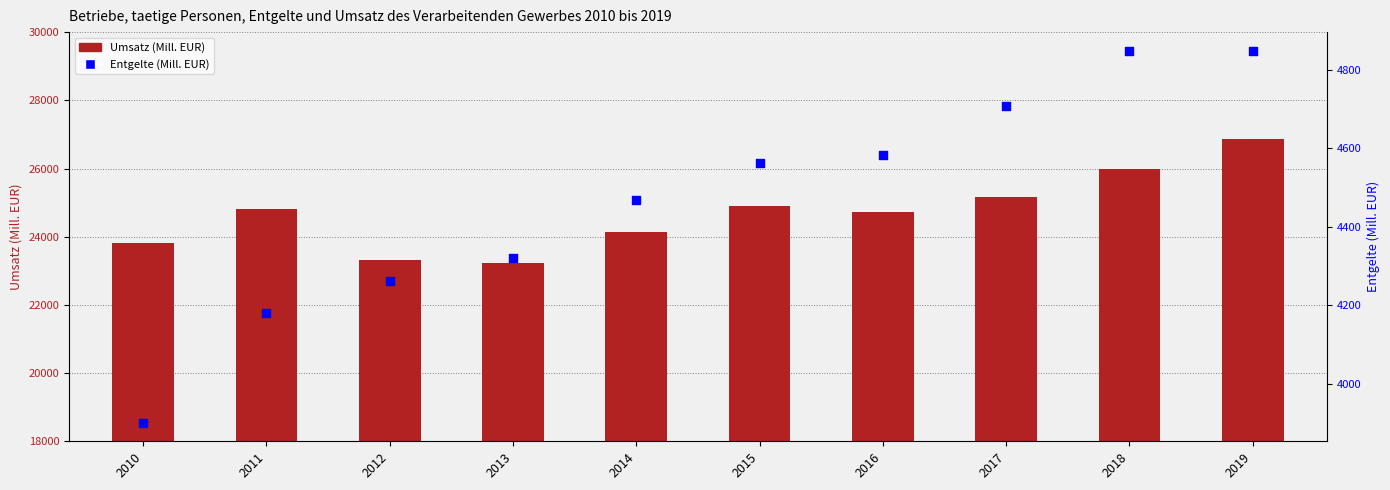

At how many categories does at least one series exceed 26114?

1